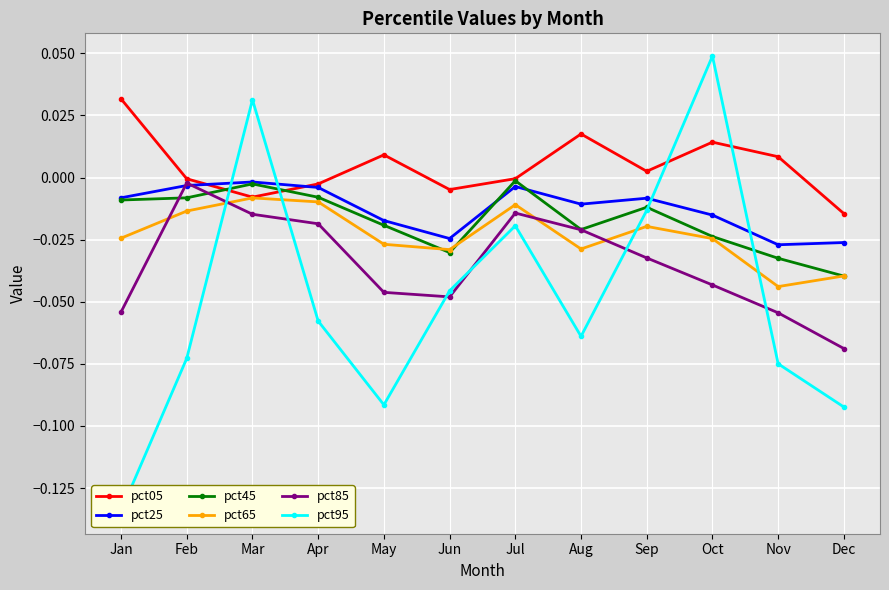

Which series has the largest total across all categories?

pct05